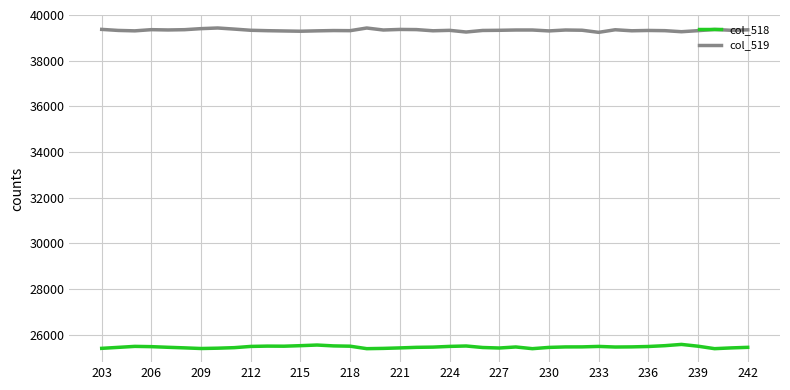

What is the smallest value displayed?

25390